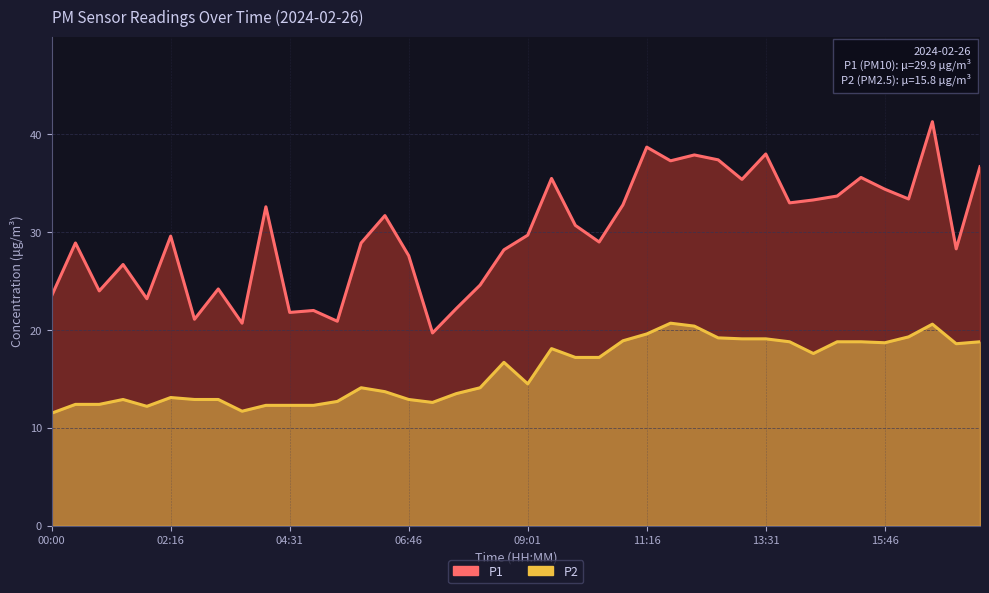

At how many categories does at least one series exceed 14?

40